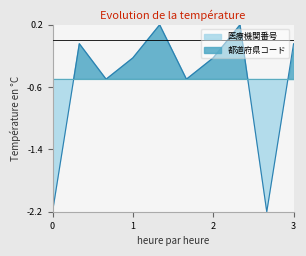

At which category does the chart reach its minimum across all series?

9